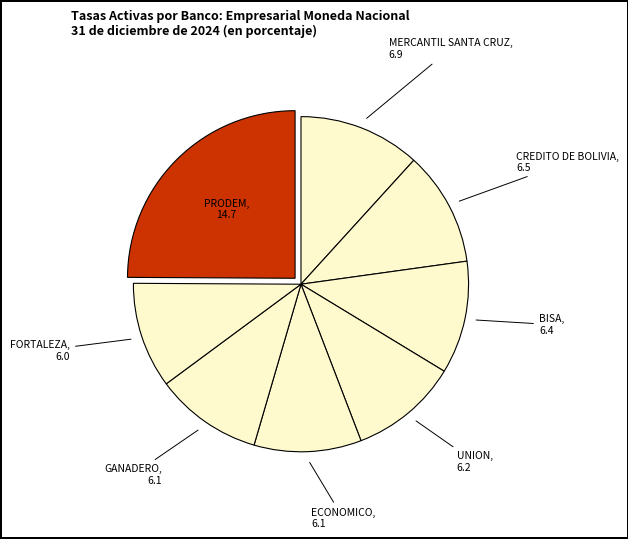

What is the largest slice in the pie chart?

PRODEM